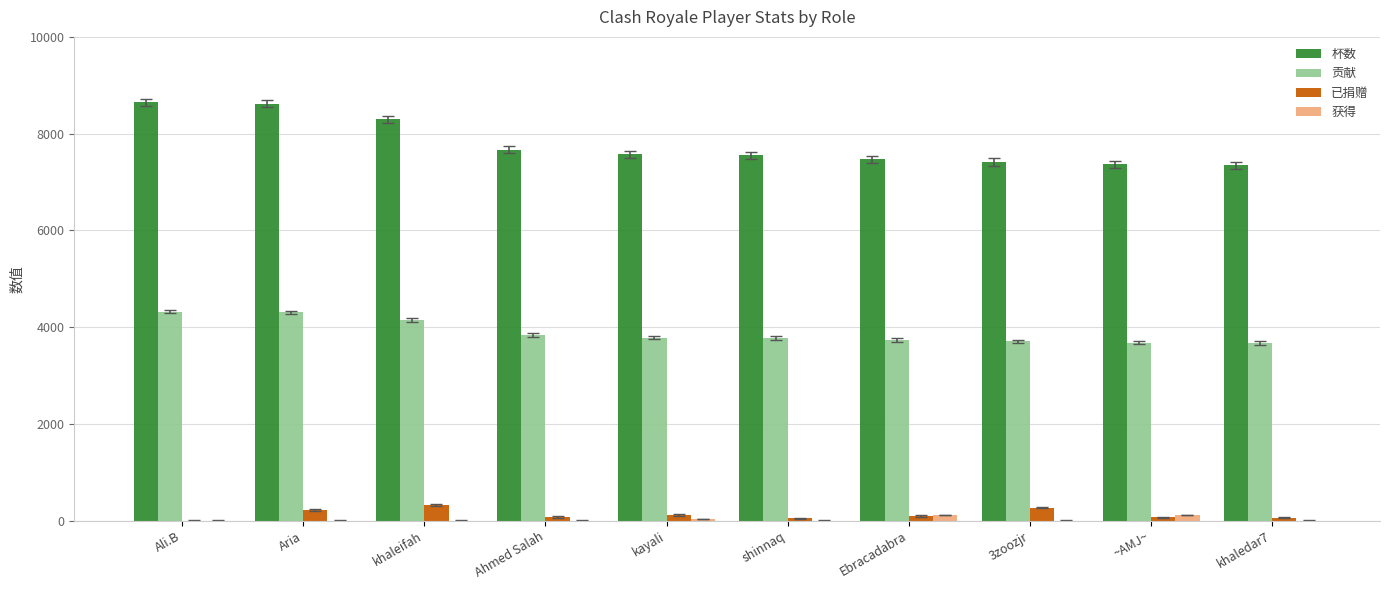

What is the sum of all 贡献 values?

38979